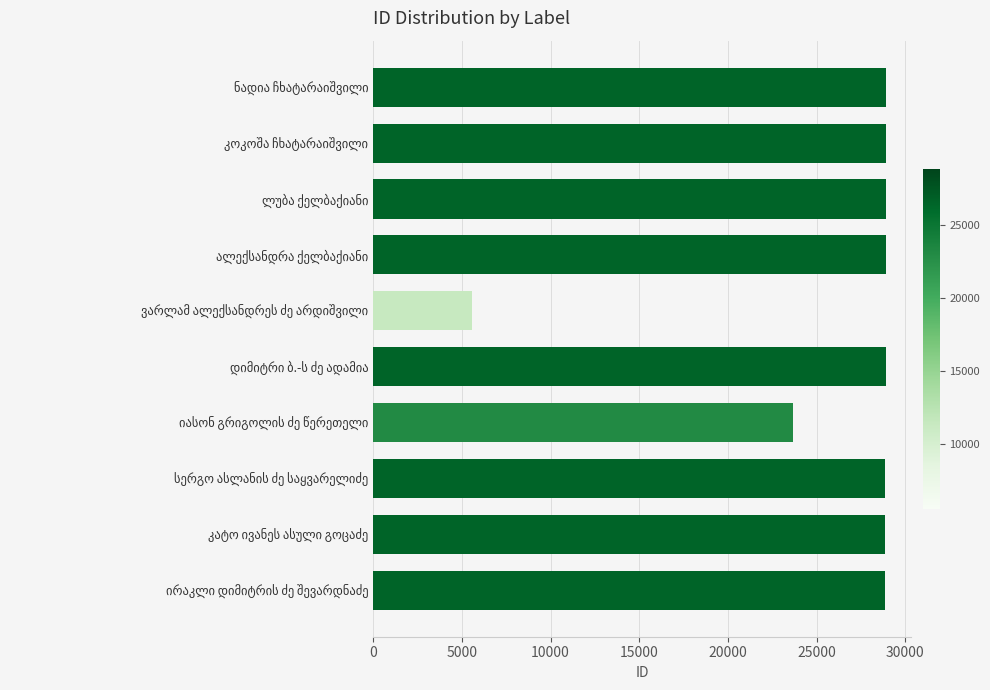

What is the maximum value shown in the chart?

28886